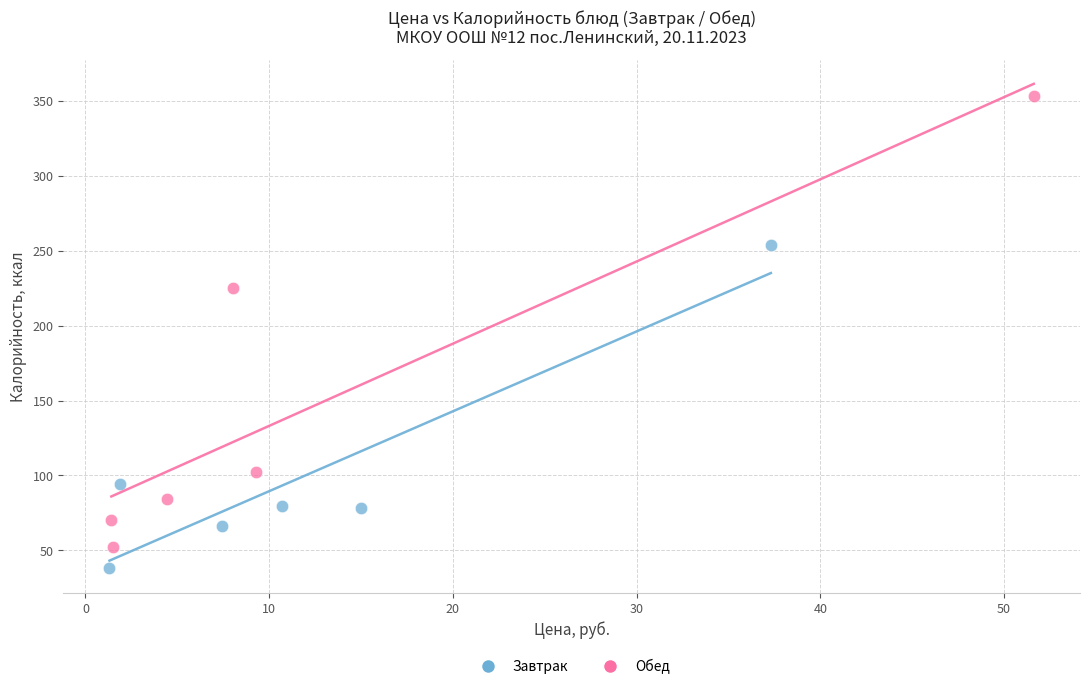

Which series contains the lowest Y value?

Завтрак